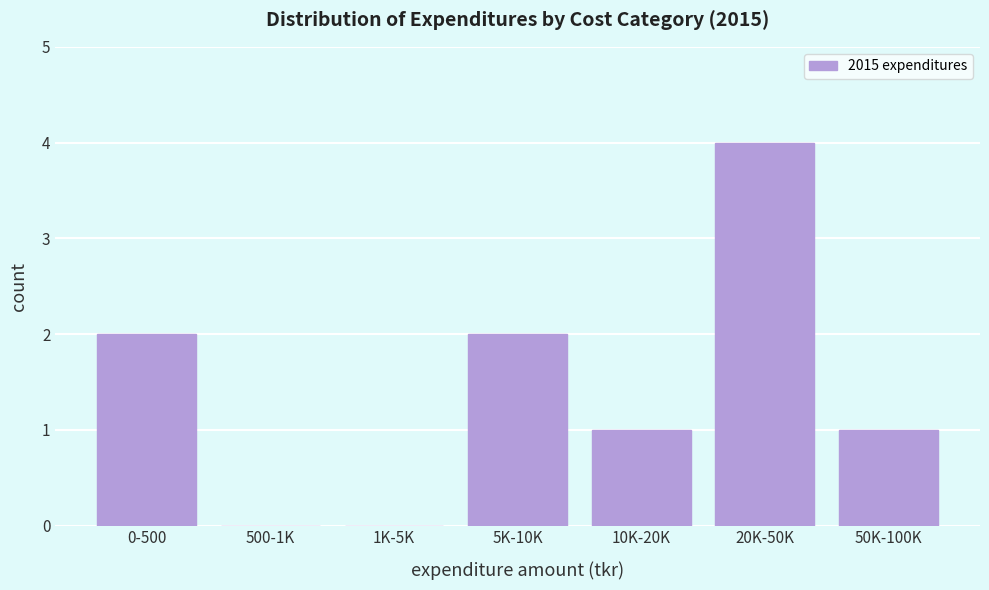

The chart shows a value of 3 at 5K-10K. True or false?

False